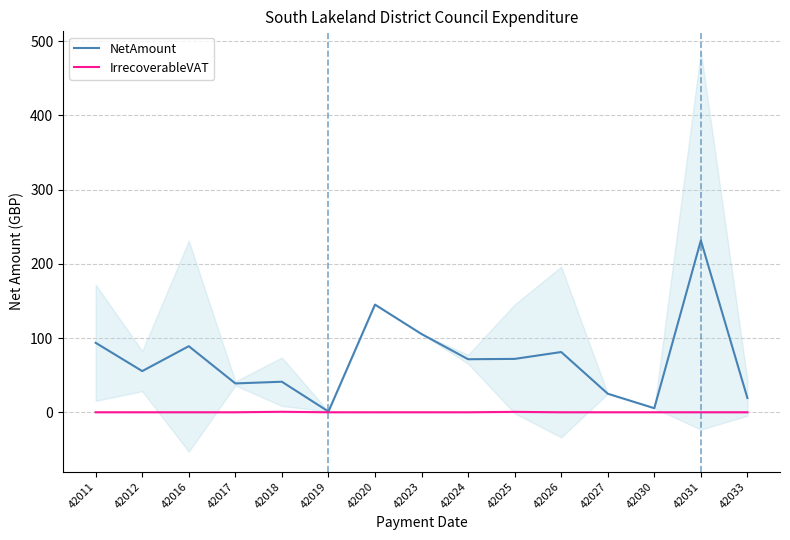

What is the sum of the NetAmount values at 42012 and 42016?

144.4